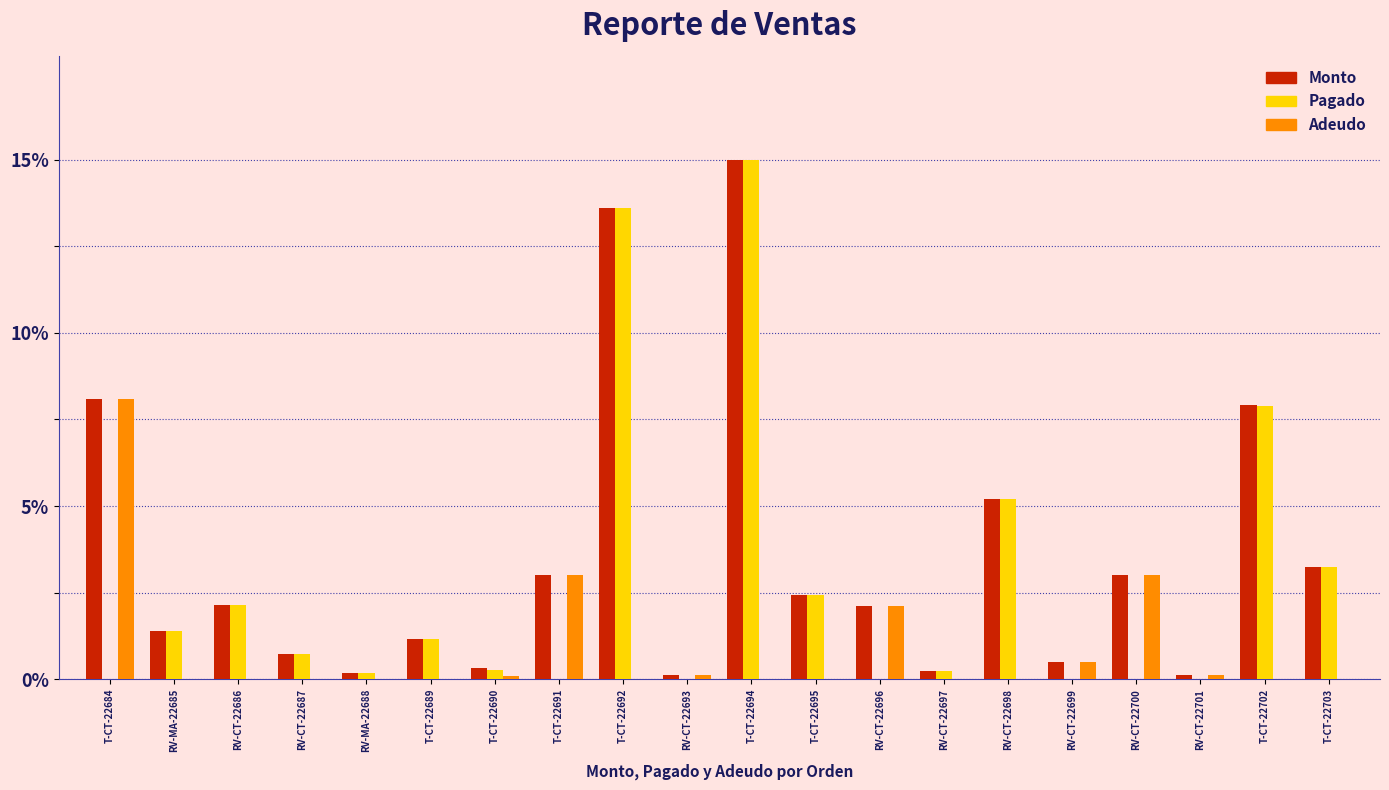

What are all the series names shown in the legend?

Monto, Pagado, Adeudo